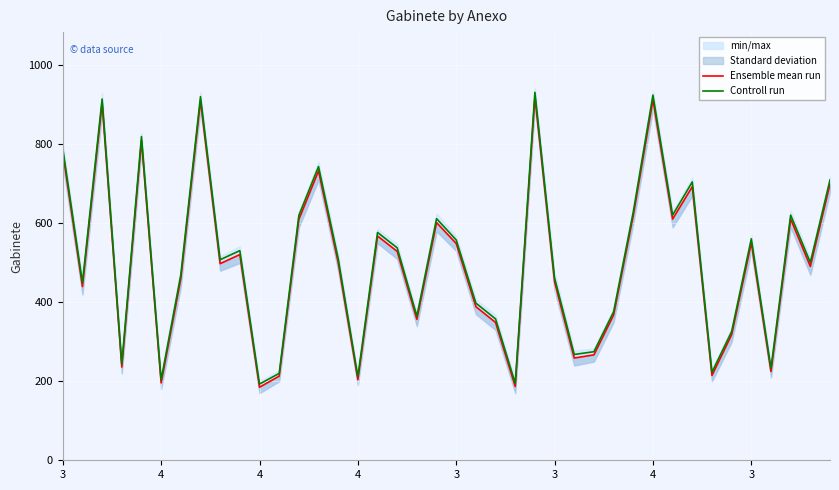

Where does the Ensemble mean run series first go above 501?

3